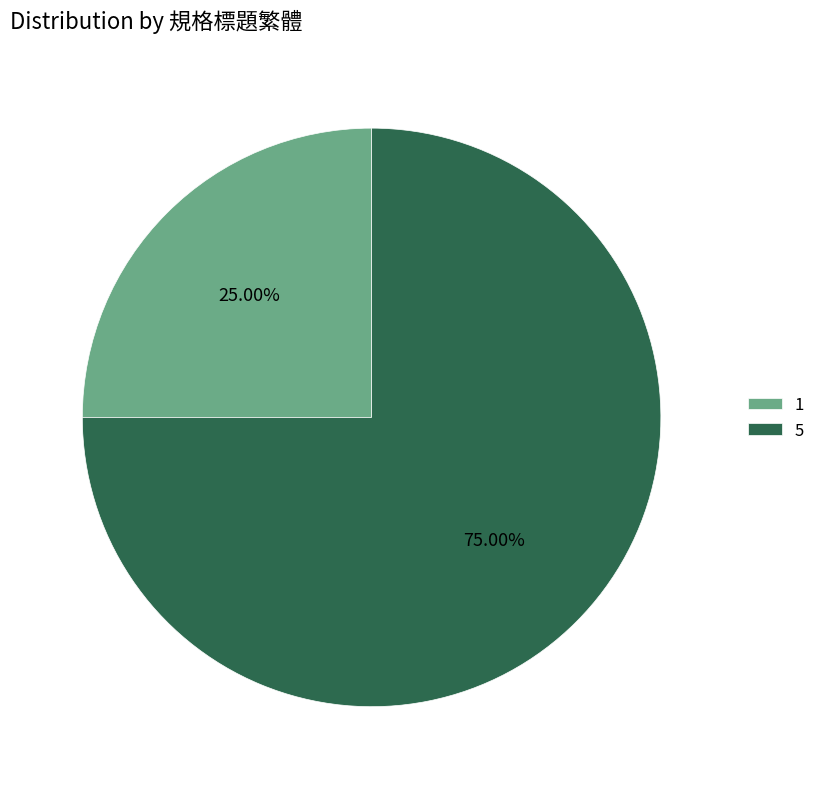

Does any single category account for the majority?

Yes